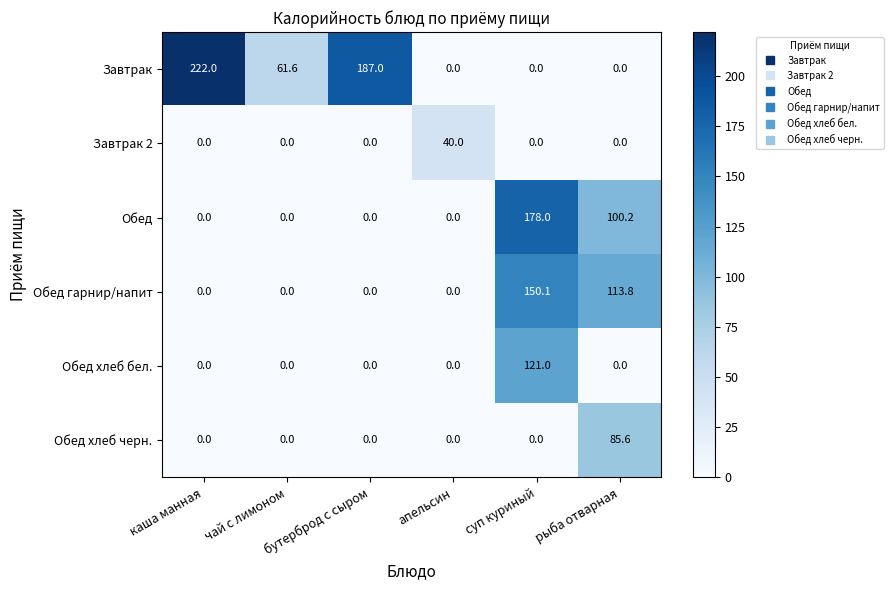

Rank the series by their maximum value, from lowest to highest.

Завтрак 2, Обед хлеб черн., Обед хлеб бел., Обед гарнир/напит, Обед, Завтрак